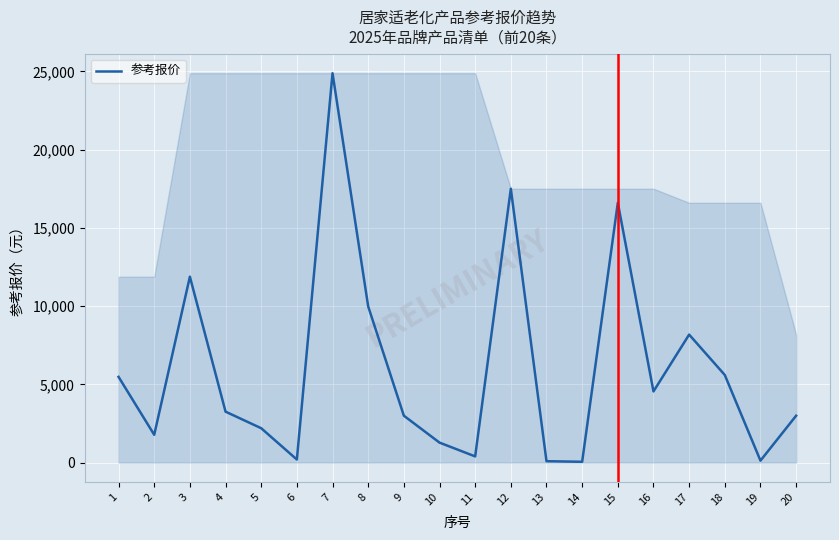

Is it true that the value at 14 is 55.8?

True